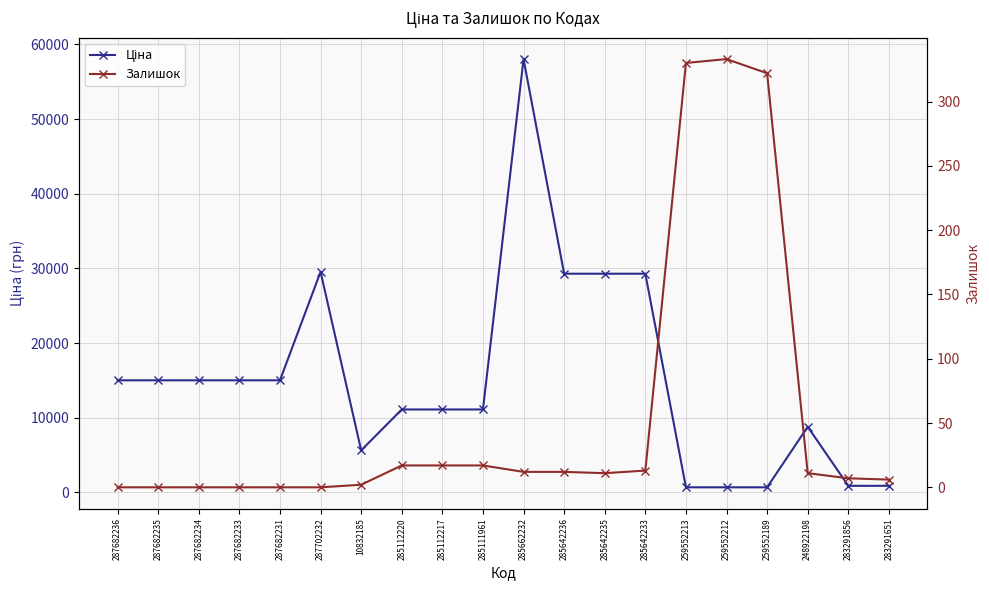

True or false: Залишок and Ціна intersect in this chart.

False